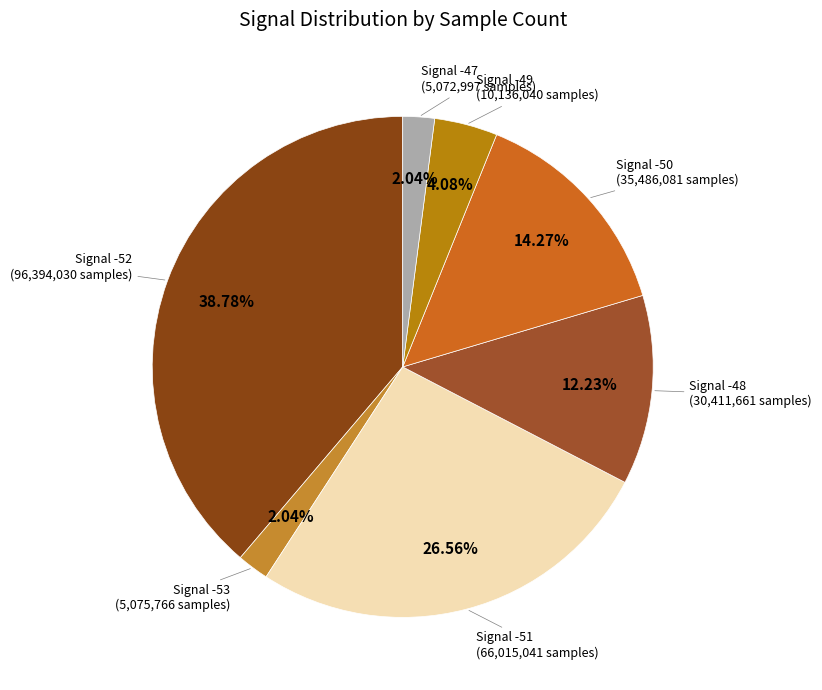

Does Signal -51 represent more than half of the total?

No